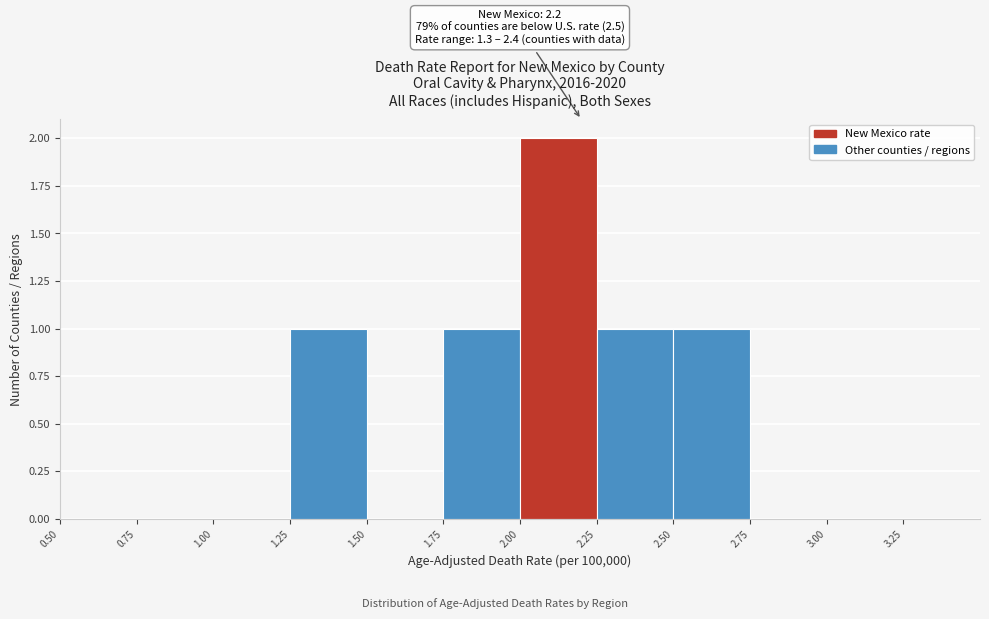

Over which range of the x-axis is the bar tallest?

2.00 to 2.25